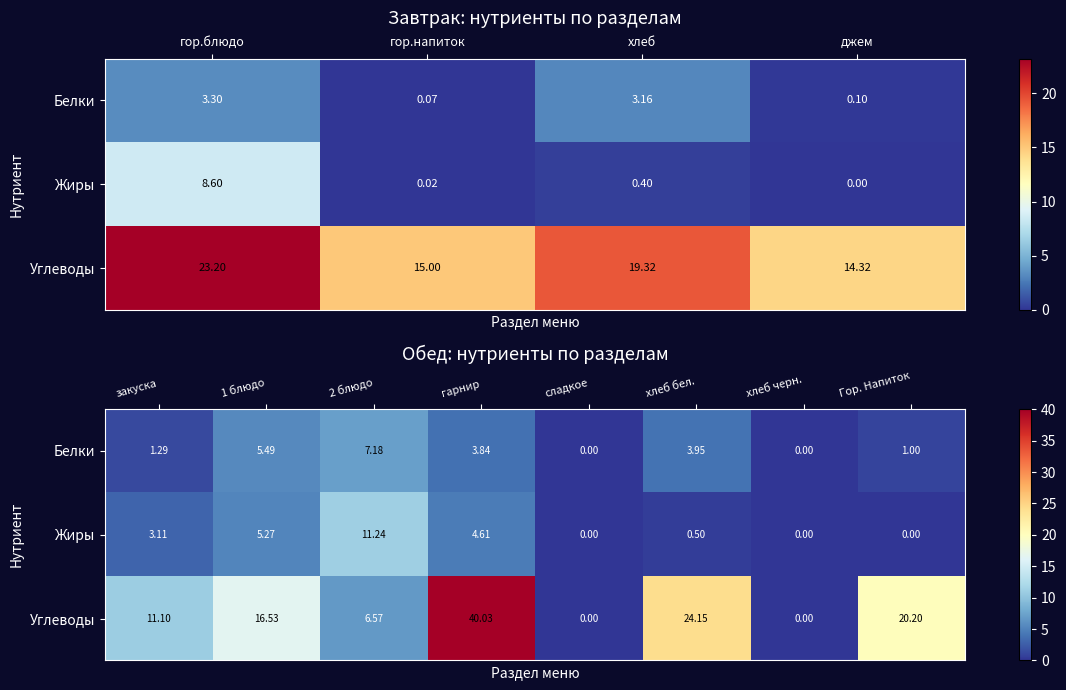

Which series has the largest total across all categories?

Углеводы